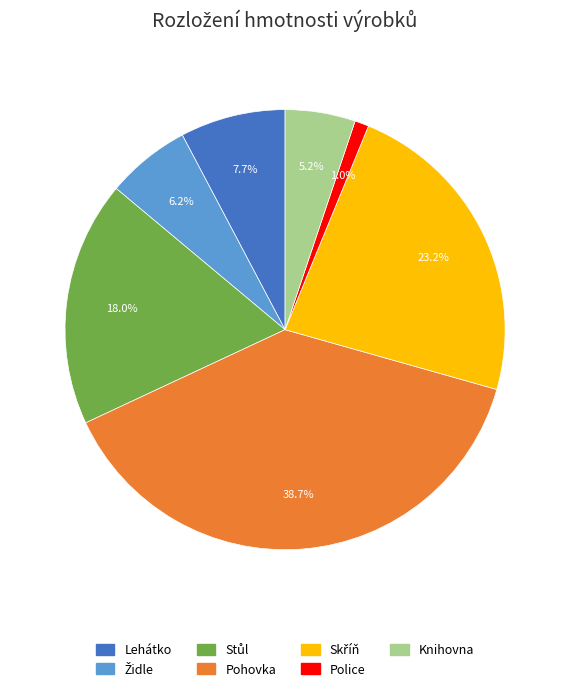

Is the sum of Police and Knihovna greater than half?

No